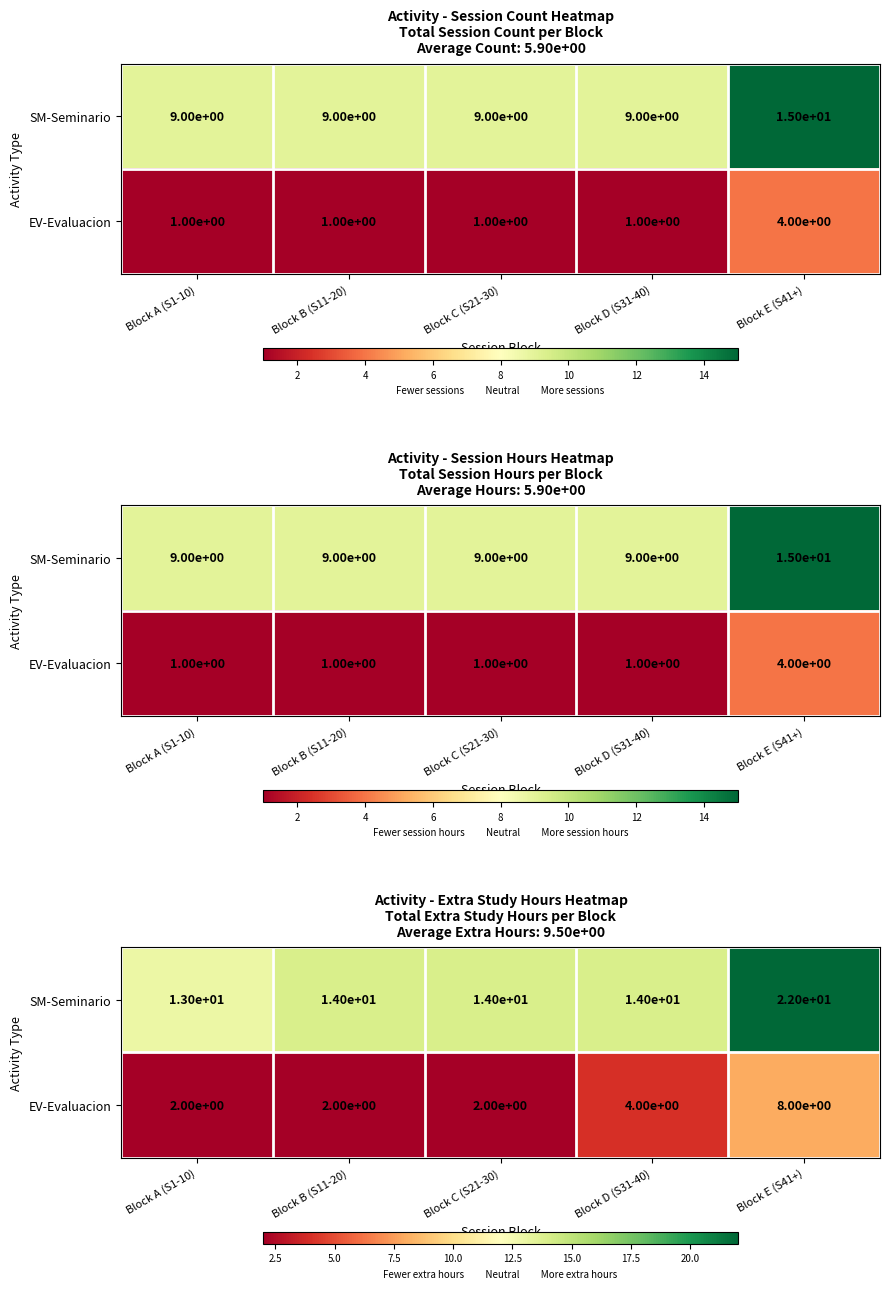

What is the highest value of the EV-Evaluacion series?

8